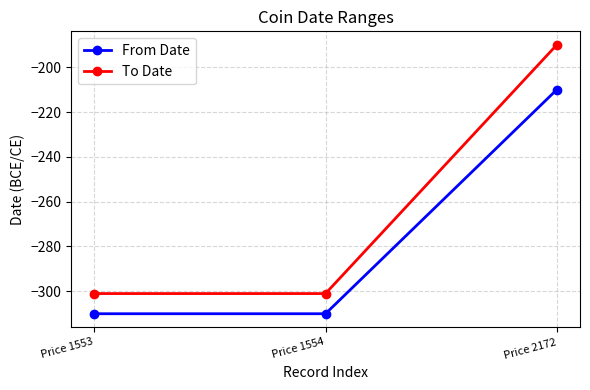

True or false: From Date has a value of -317 at Price 2172.

False